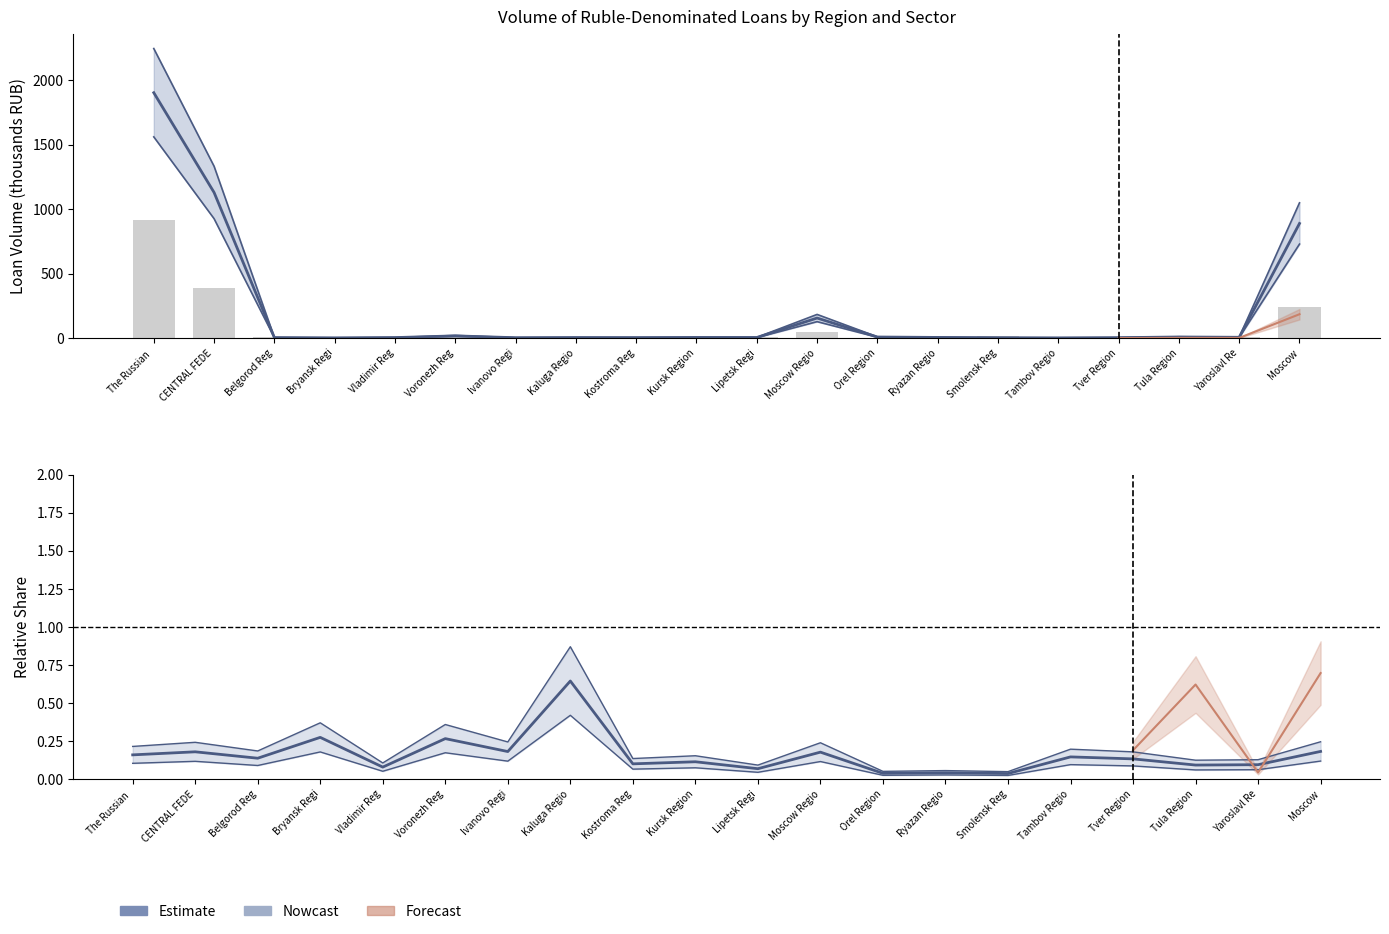

Which series has the largest total across all categories?

manufacturing (bar)